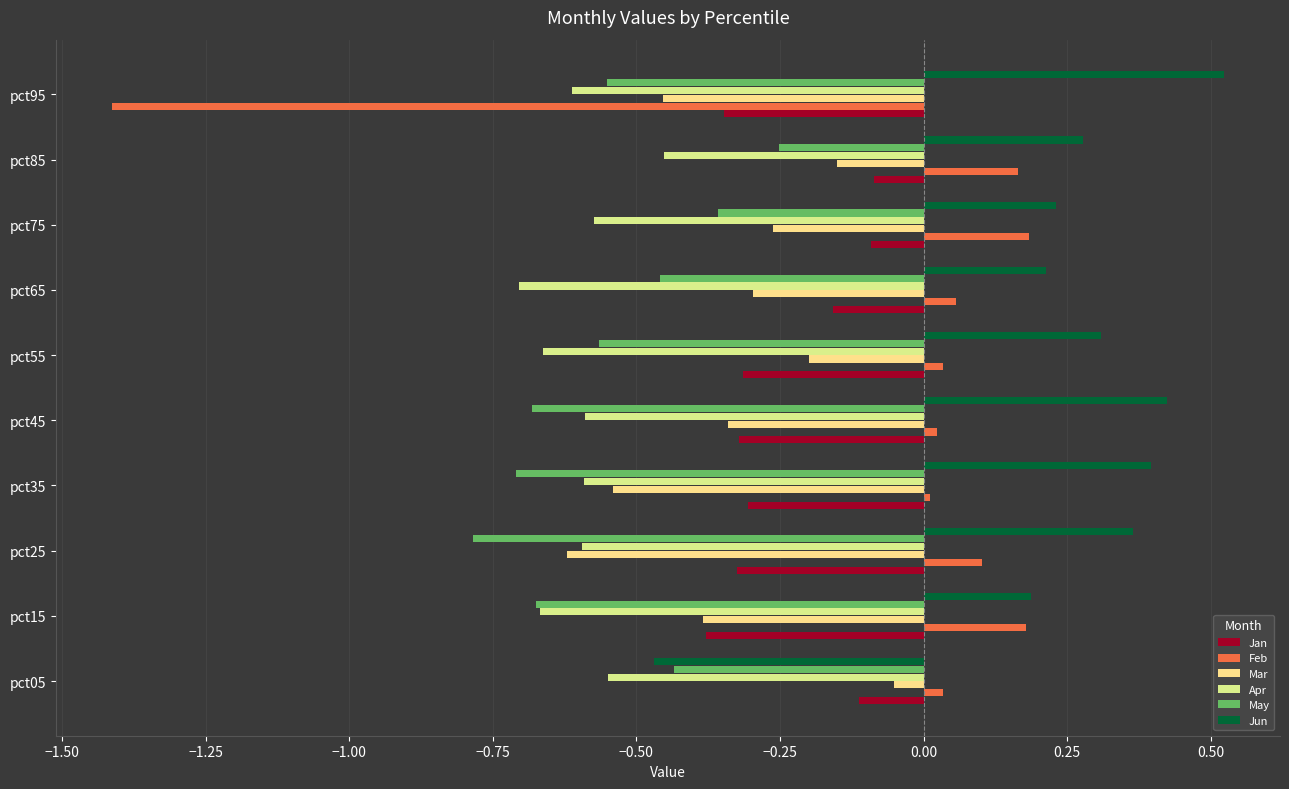

At how many categories does at least one series exceed 0?

10